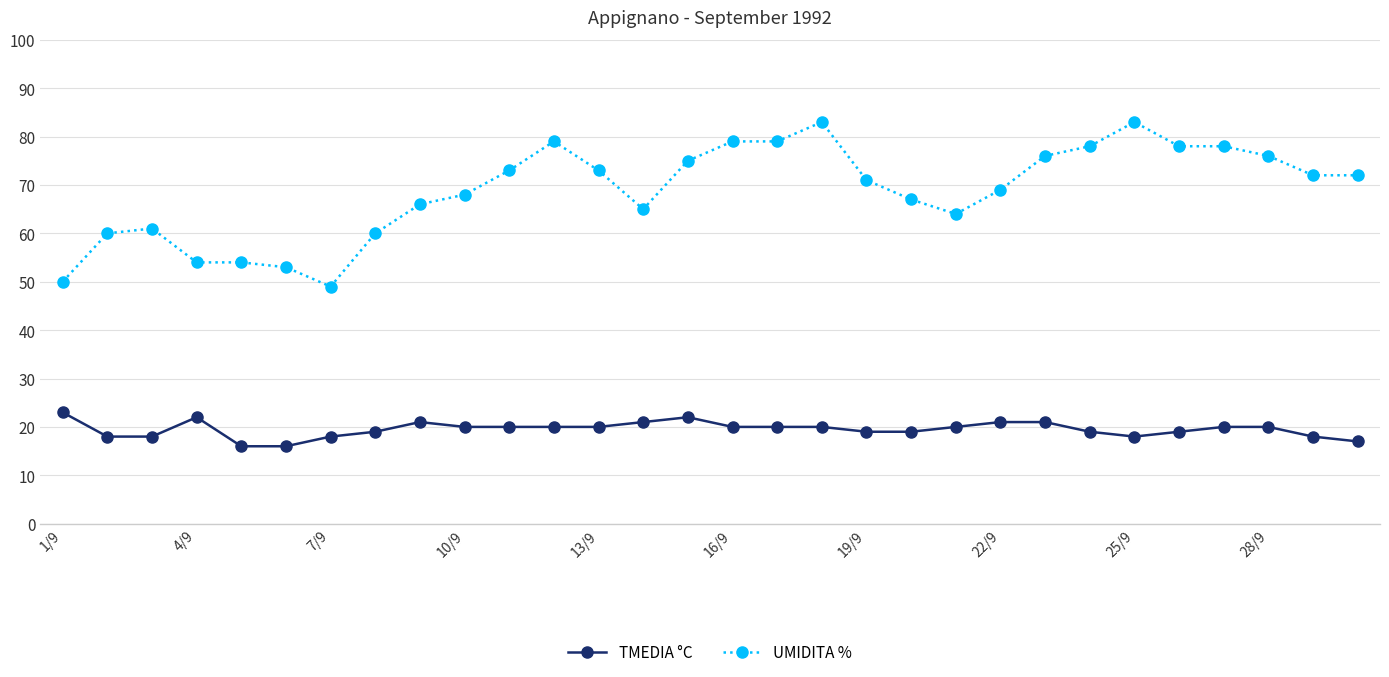

Which series has the largest total across all categories?

UMIDITA %